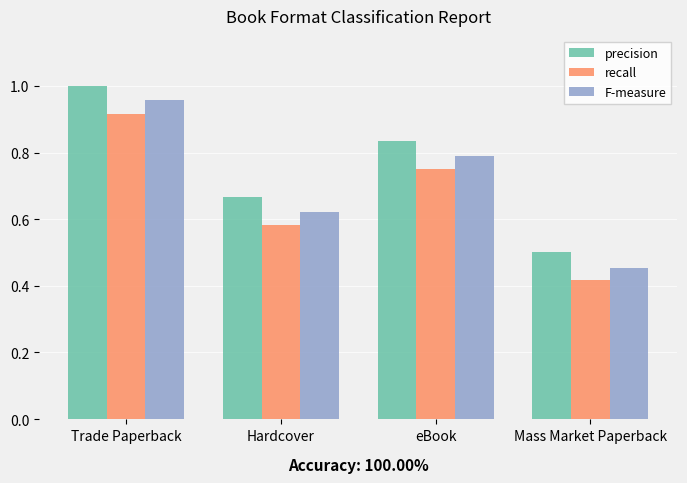

Which series changed the most between Hardcover and eBook?

F-measure